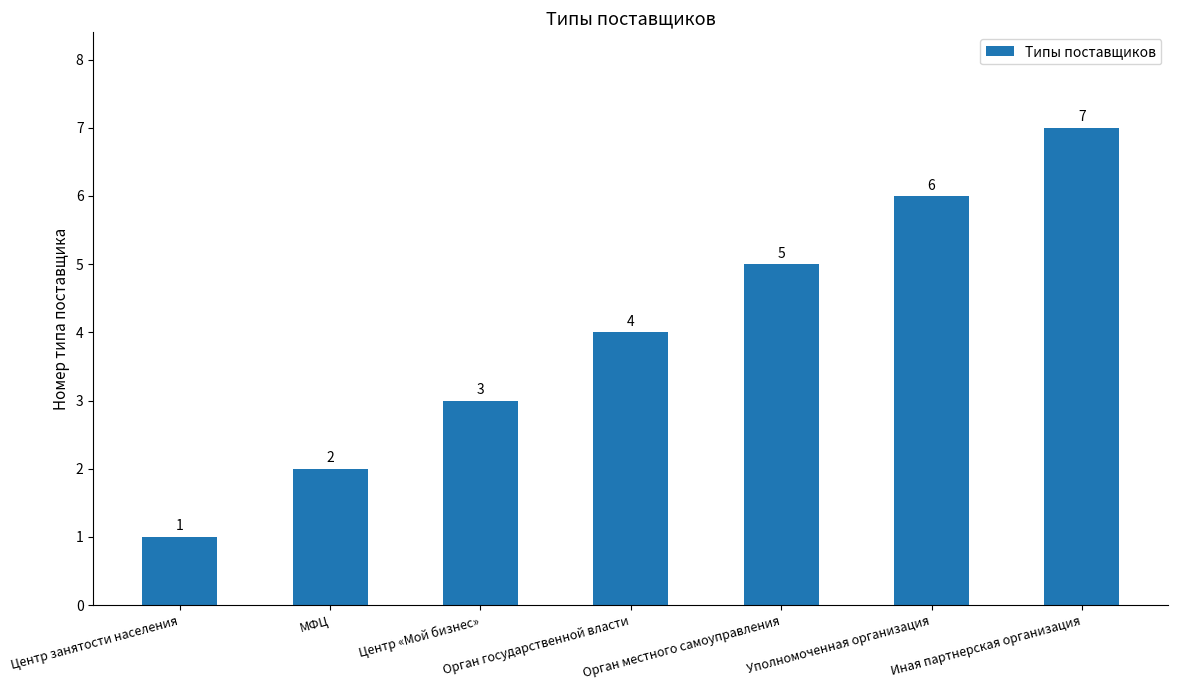

Reading left to right, list all the values displayed in this chart.

Центр занятости населения=1	МФЦ=2	Центр «Мой бизнес»=3	Орган государственной власти=4	Орган местного самоуправления=5	Уполномоченная организация=6	Иная партнерская организация=7